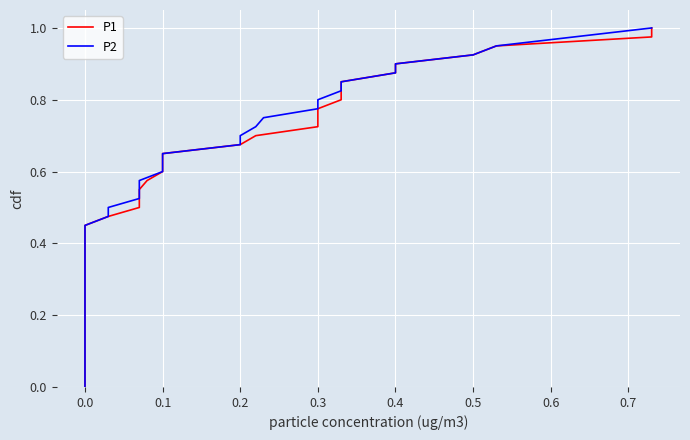

Which series changed the most between 17 and 19?

P2